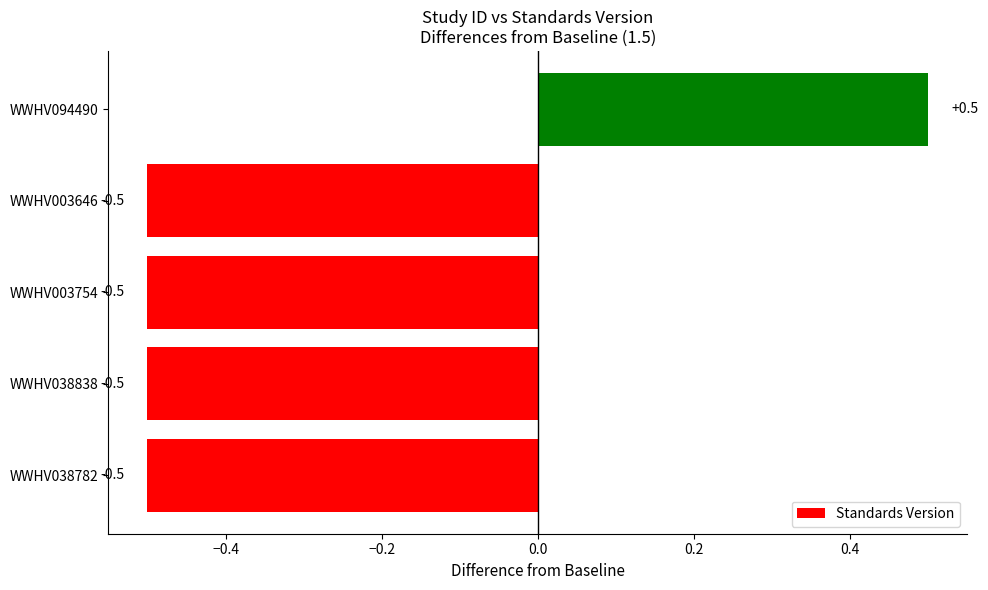

Reading bottom to top, what are all the values shown in this chart?

WWHV038782=-0.5	WWHV038838=-0.5	WWHV003754=-0.5	WWHV003646=-0.5	WWHV094490=0.5